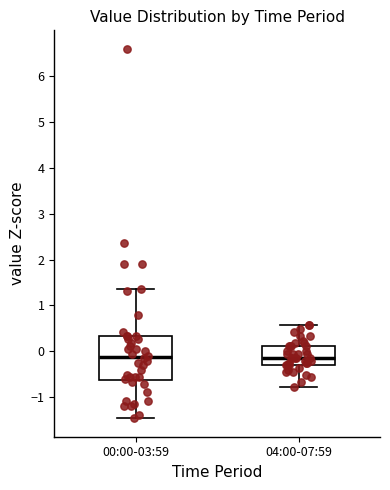

Reading left to right, read every box against the y-axis: the position of its median line, the range the box covers, and the ends of its whiskers. The values are not printed on the chart, so give them approximately, as read against the axis.

00:00-03:59: median -0.1, box -0.6 to 0.3, whiskers -1.5 to 1.4
04:00-07:59: median -0.1, box -0.3 to 0.1, whiskers -0.8 to 0.6